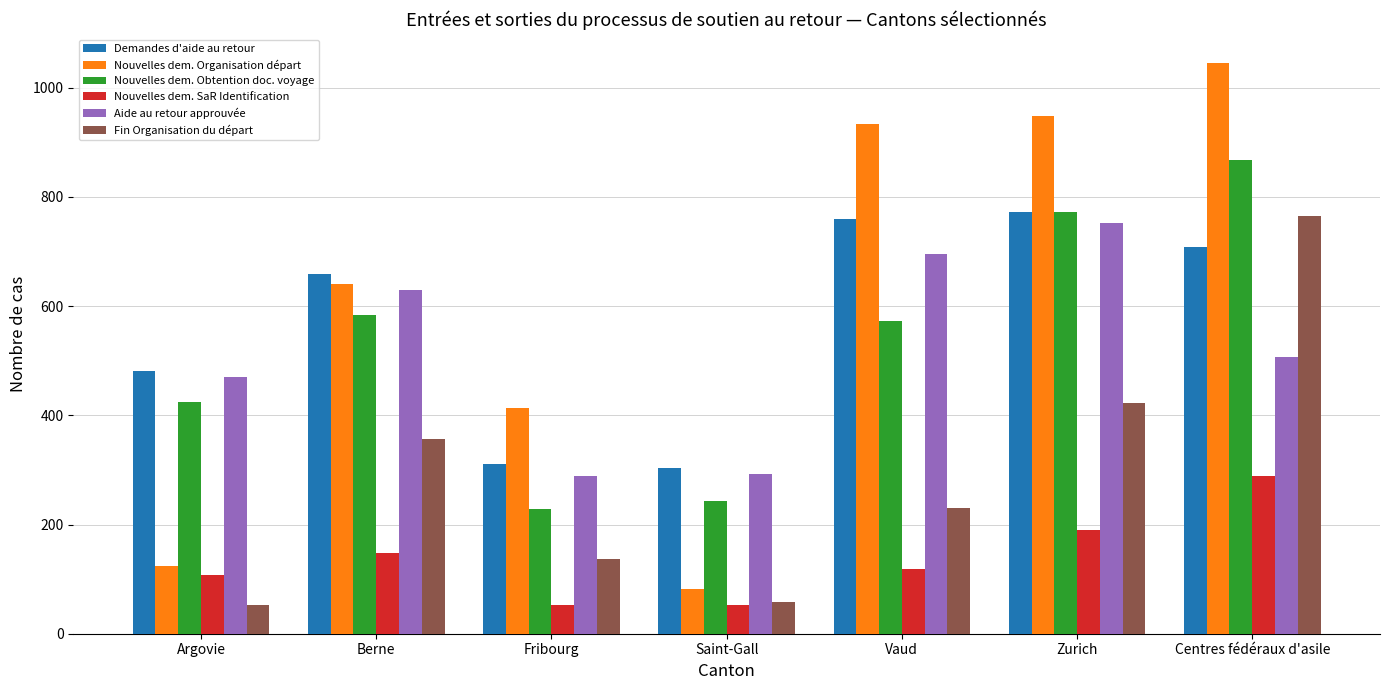

What is the value of the Nouvelles dem. Obtention doc. voyage bar at the 1st from the left?

424